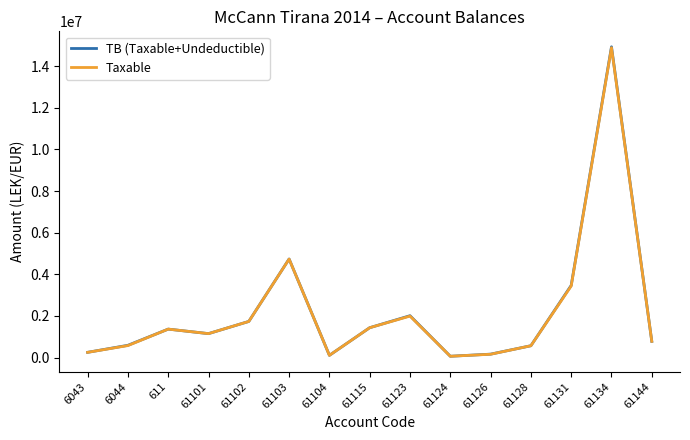

What is the difference between the highest and lowest values at 6044?

12822.0